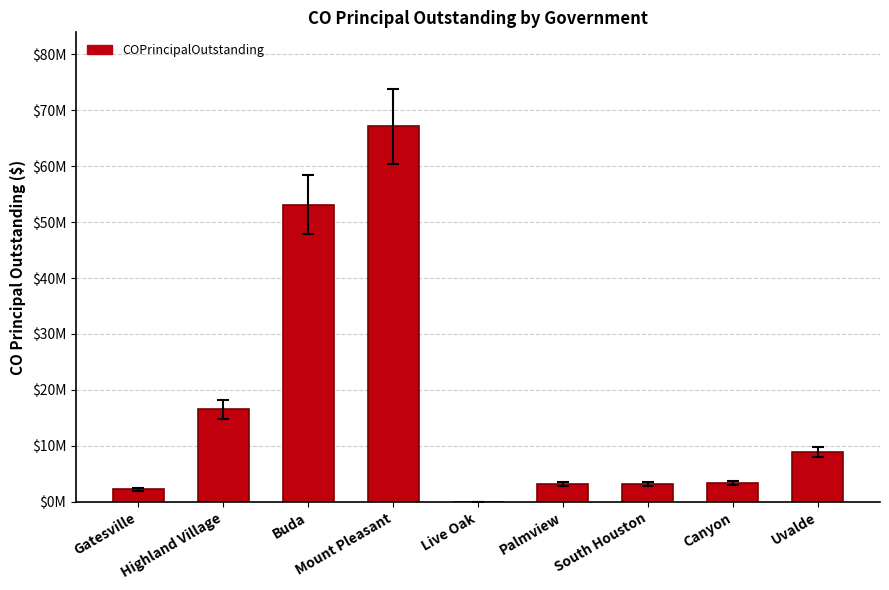

At which label does the data first exceed 3365000?

Highland Village